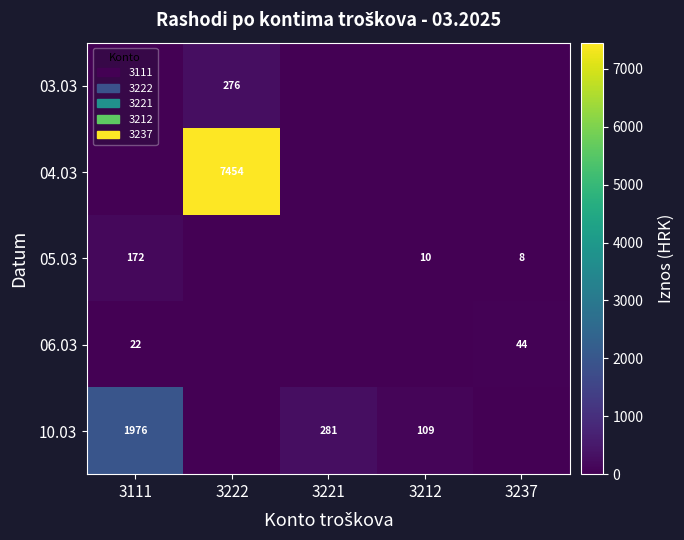

The value of 10.03 at 3221 is 186.8. True or false?

False